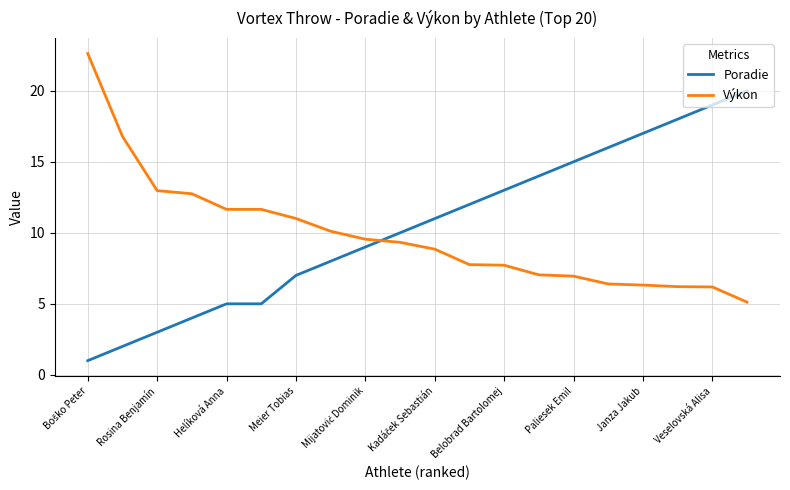

After their last crossing, which series has the higher values: Výkon or Poradie?

Poradie